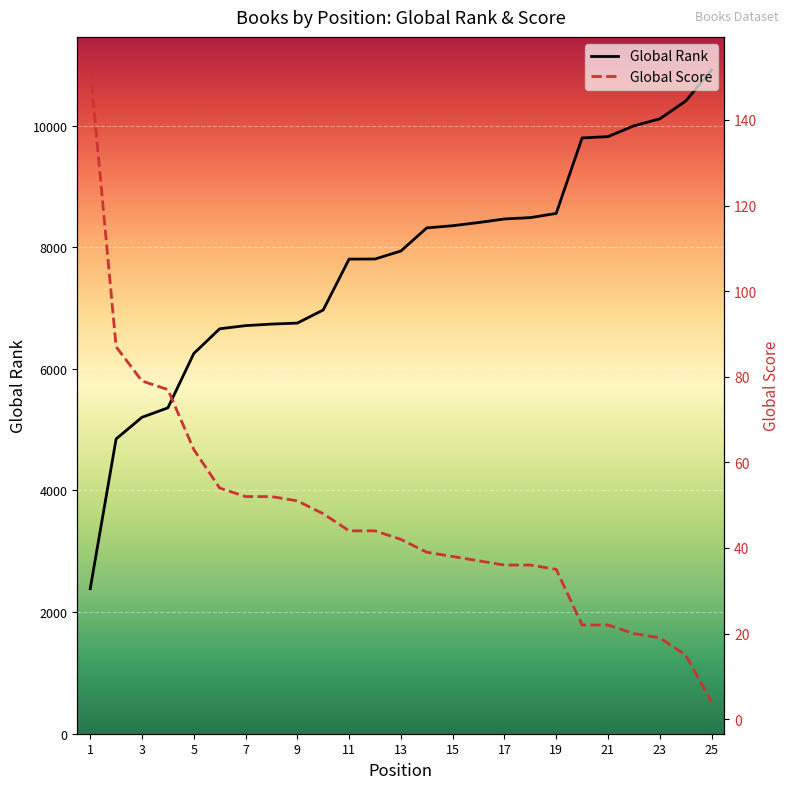

List the series in order of their peak value, highest first.

Global Rank, Global Score